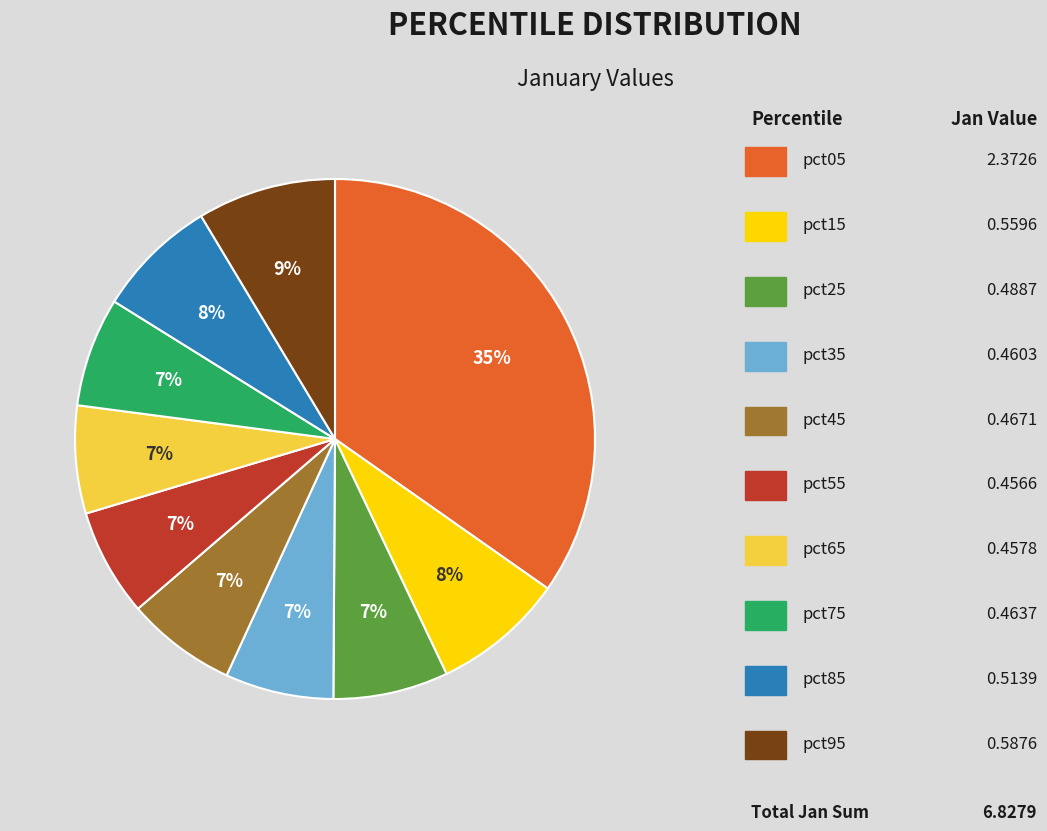

Is there any slice that represents more than half of the pie?

No